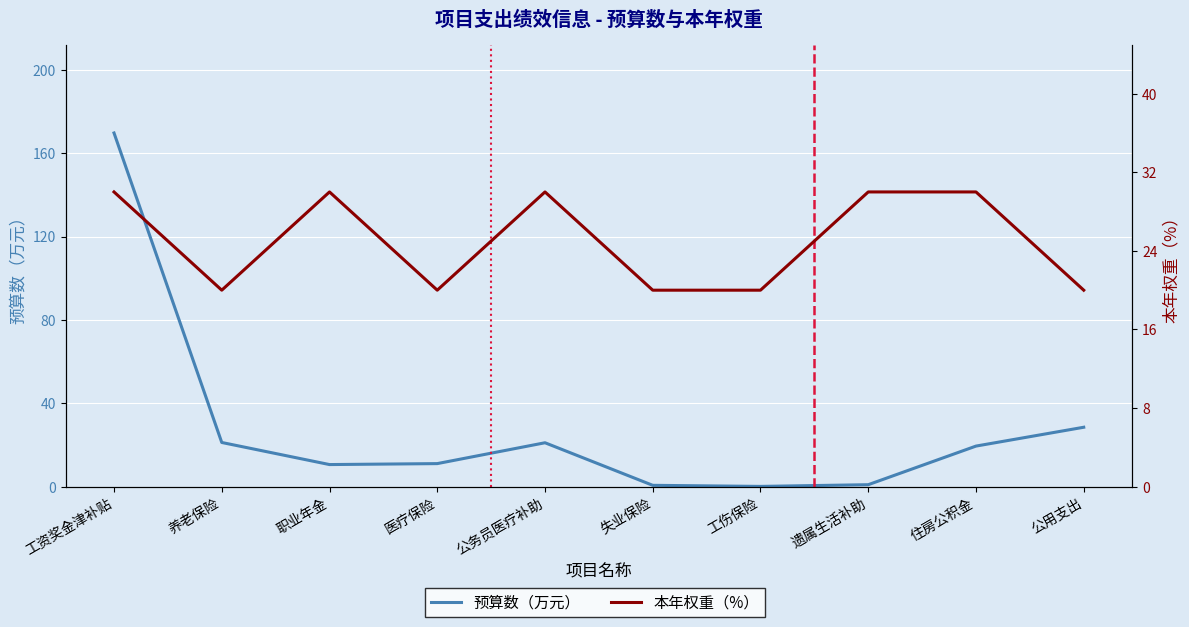

At which label does 预算数（万元） first exceed 19?

工资奖金津补贴